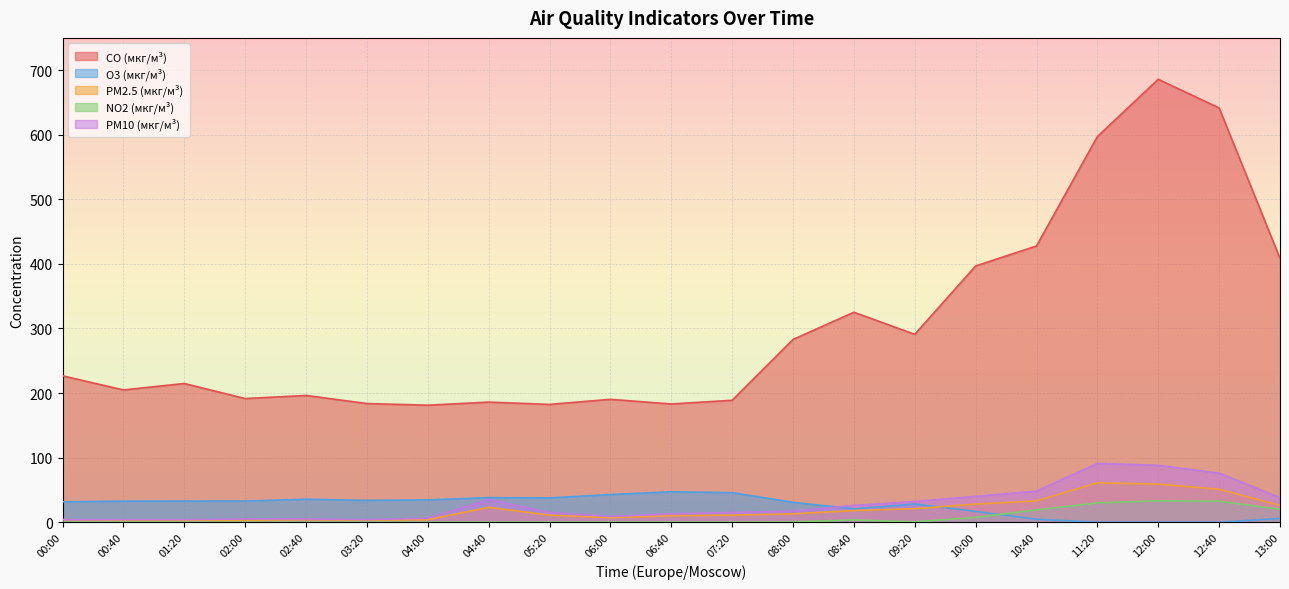

At how many categories does at least one series exceed 507?

3